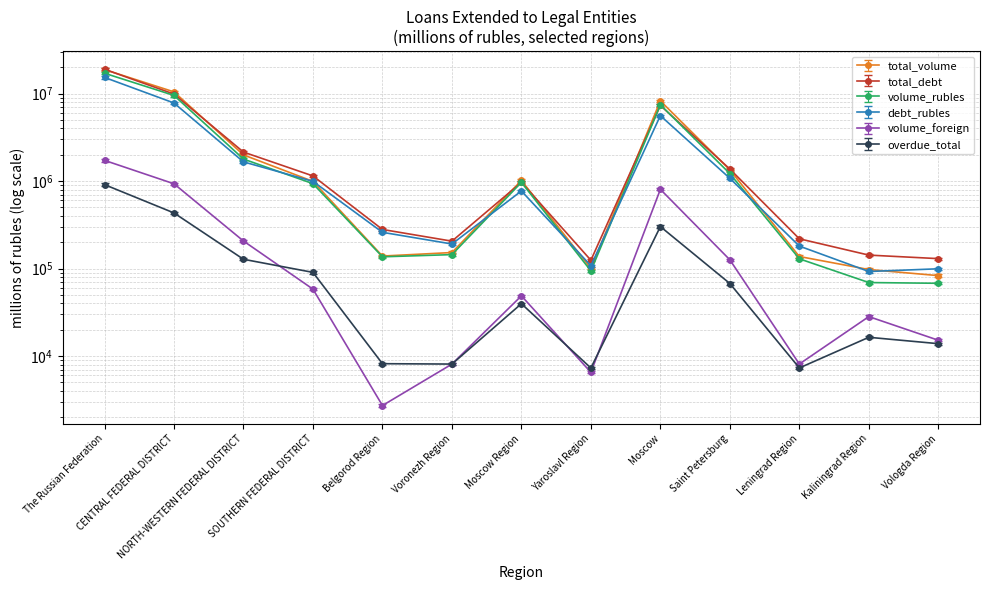

At which label does total_volume first exceed 961940?

The Russian Federation